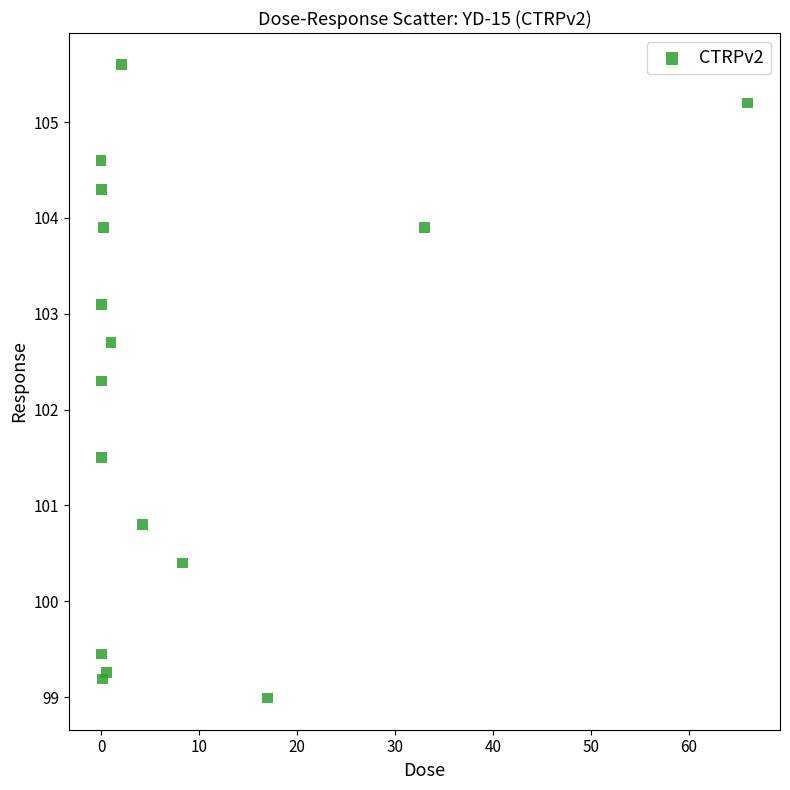

What Y value in the scatter plot is closest to 102?

102.3